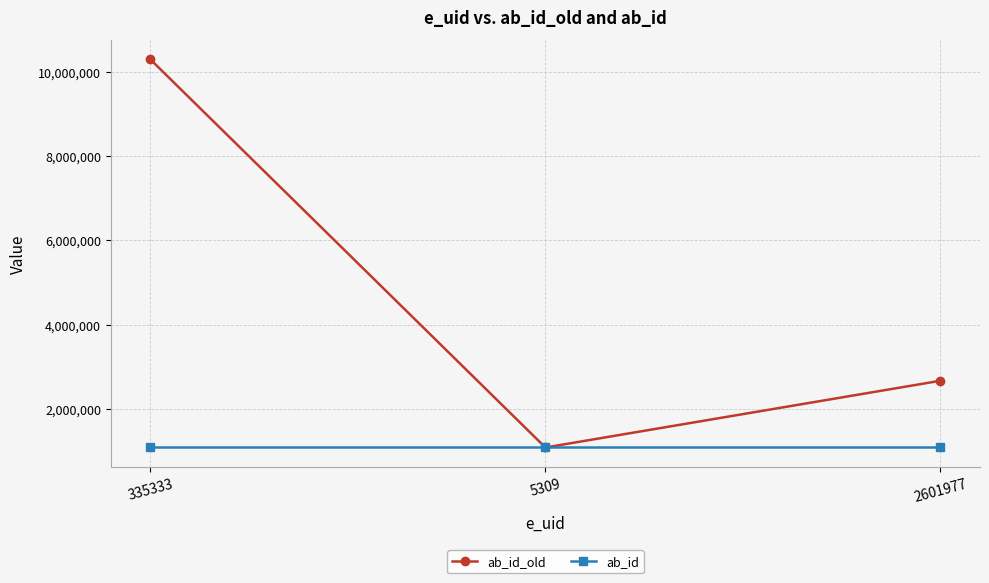

Which category has the highest value across all series?

335333